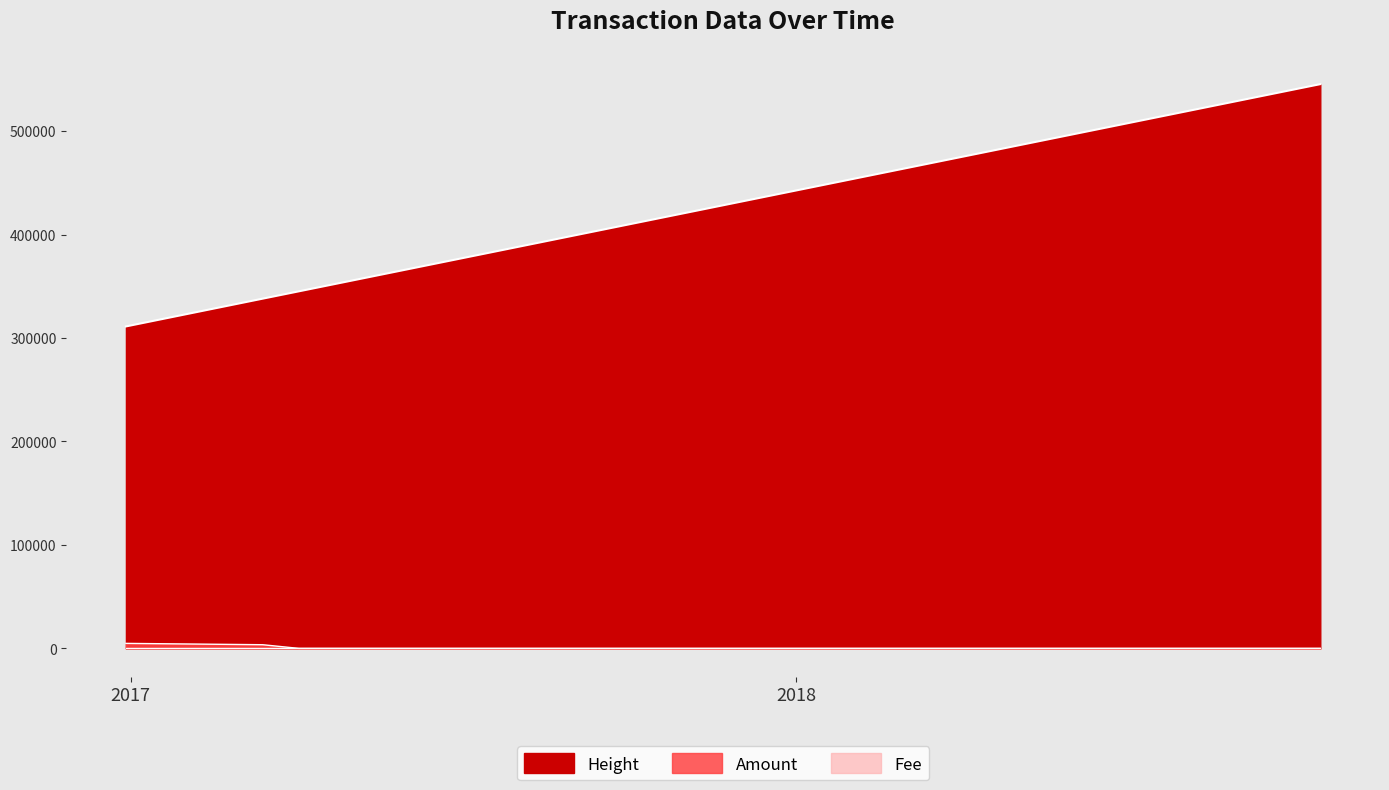

At which category is the sum across all series the highest?

2018-10-15 17:30:22